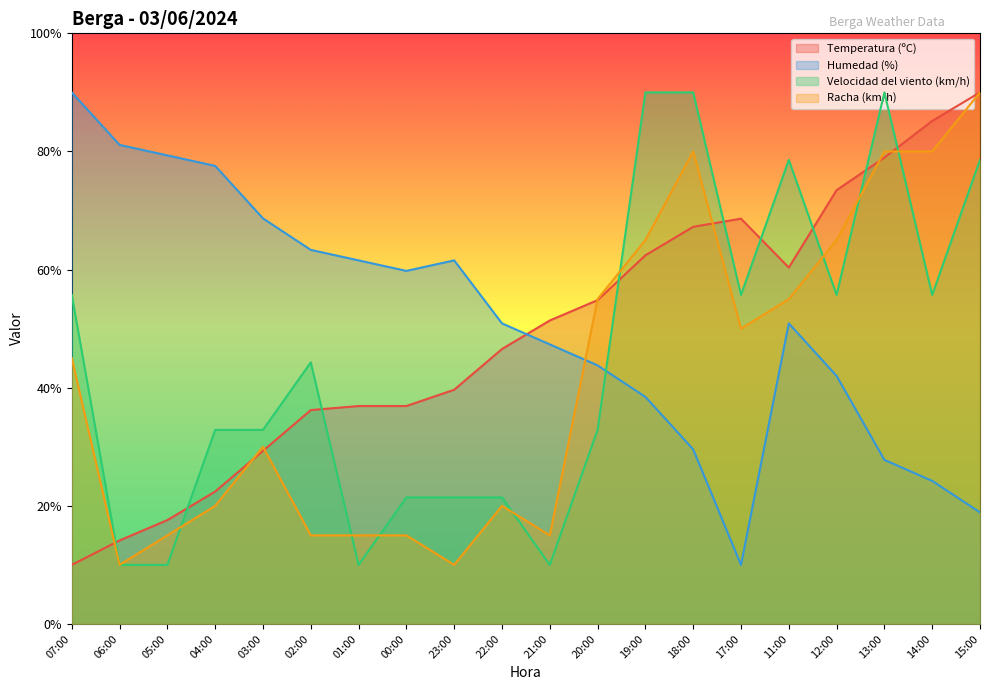

Does the chart display data point markers on the line(s)?

No